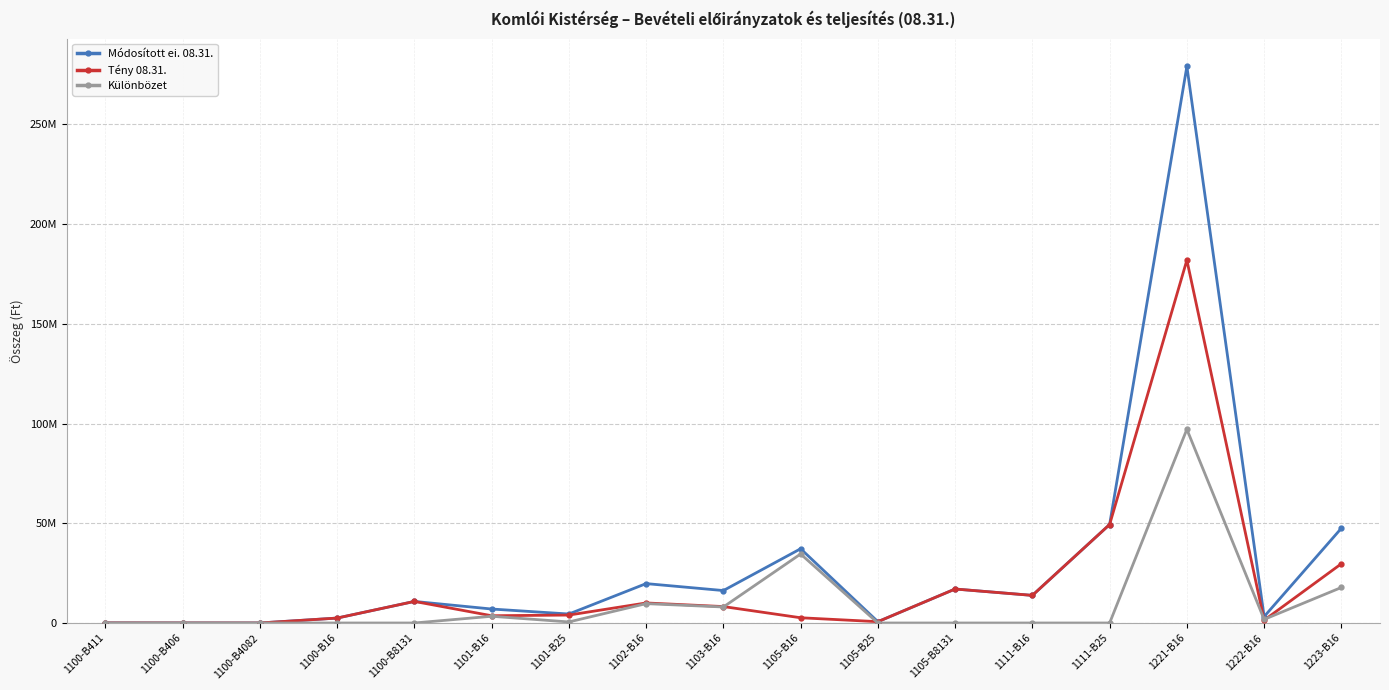

List the labels in order of Tény 08.31. value, smallest first.

1100-B4082, 1100-B406, 1100-B411, 1105-B25, 1222-B16, 1100-B16, 1105-B16, 1101-B16, 1101-B25, 1103-B16, 1102-B16, 1100-B8131, 1111-B16, 1105-B8131, 1223-B16, 1111-B25, 1221-B16